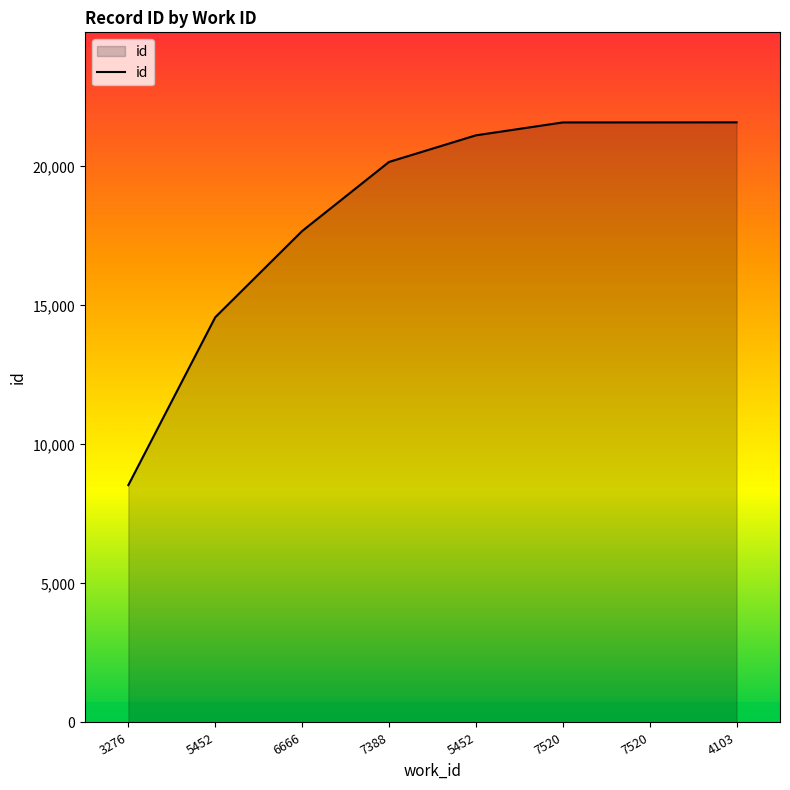

Which category has the highest value across all series?

4103